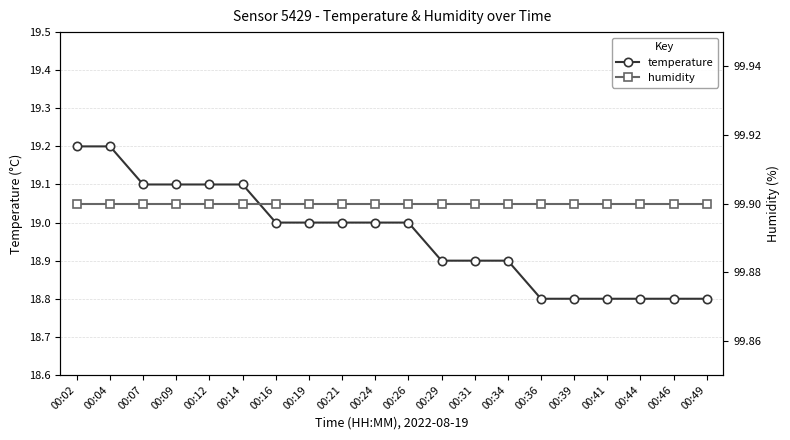

Rank the categories by humidity value from highest to lowest.

00:02, 00:04, 00:07, 00:09, 00:12, 00:14, 00:16, 00:19, 00:21, 00:24, 00:26, 00:29, 00:31, 00:34, 00:36, 00:39, 00:41, 00:44, 00:46, 00:49